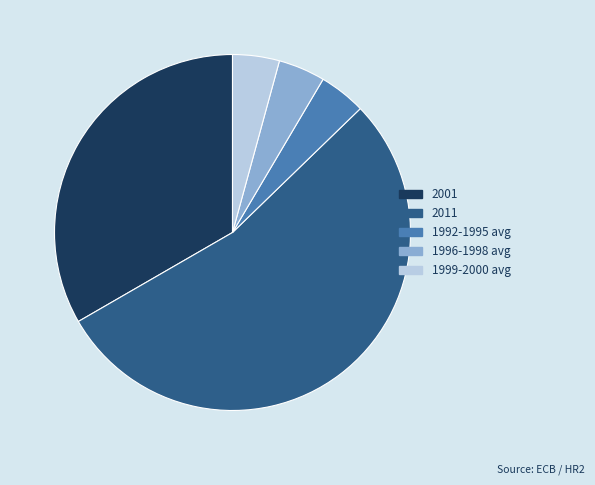

Does any single category account for the majority?

Yes